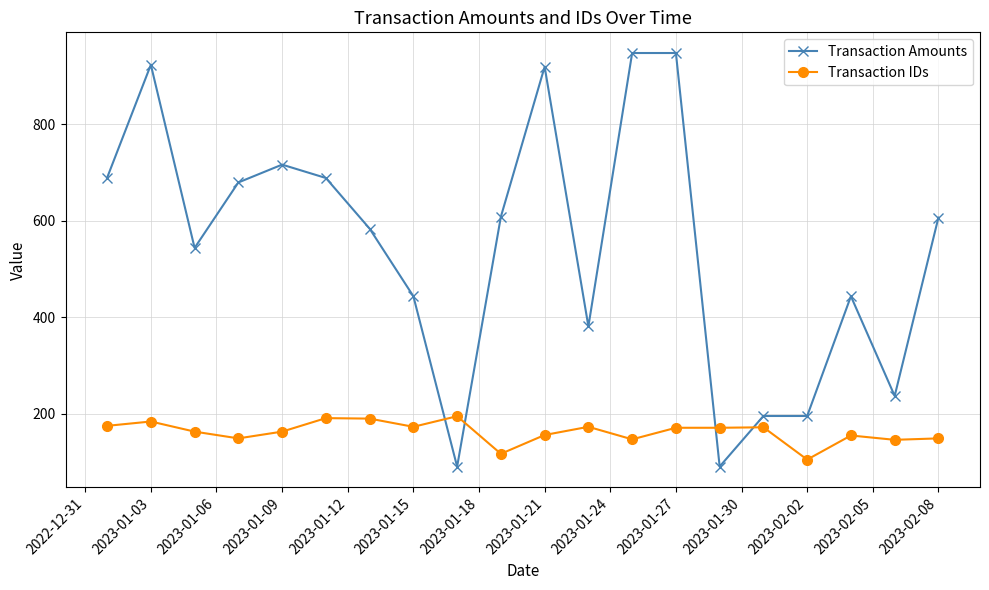

What is the lowest value of the Transaction IDs series?

105.0